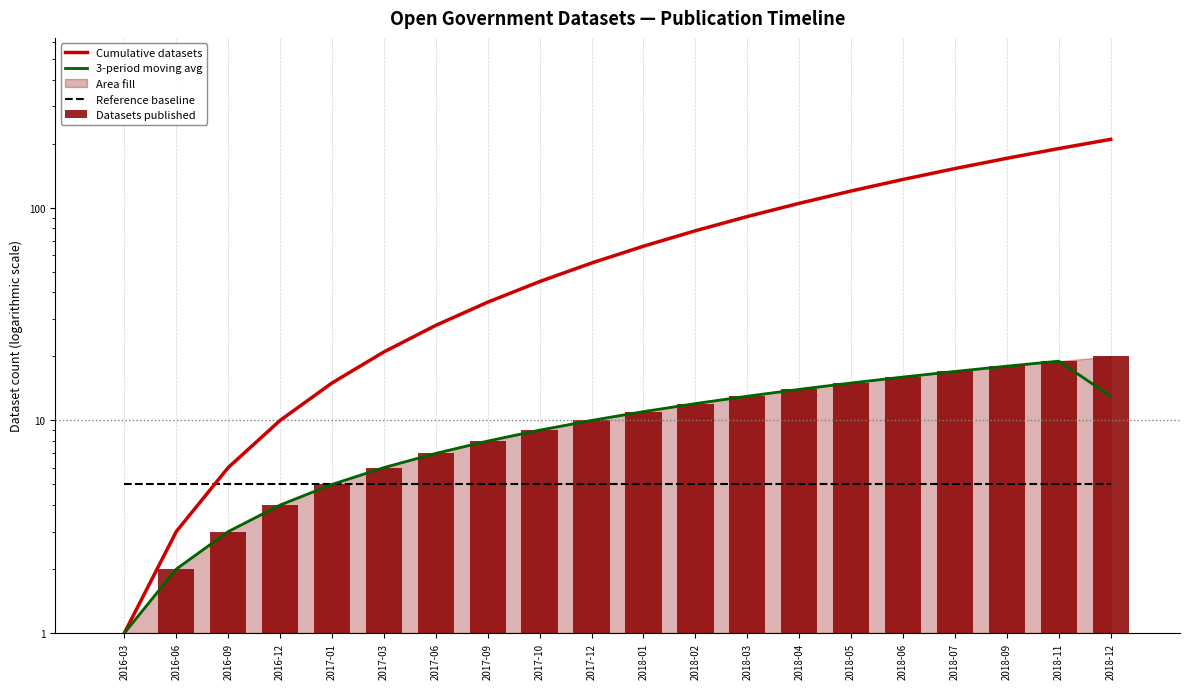

The Datasets published series shows 1.0 at 2016-03. True or false?

True